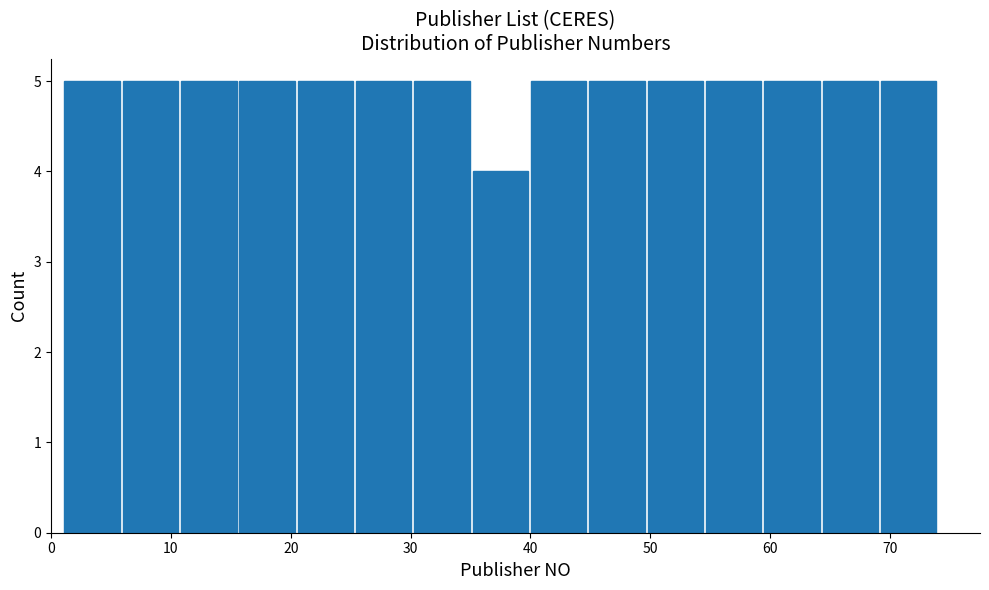

Reading left to right, list every bar in this chart as the range it spans on the x-axis followed by its height. Neither the bar edges nor the heights are printed on the chart, so give them approximately, as read against the axes.

1 to 6: 5
6 to 11: 5
11 to 16: 5
16 to 20: 5
20 to 25: 5
25 to 30: 5
30 to 35: 5
35 to 40: 4
40 to 45: 5
45 to 50: 5
50 to 55: 5
55 to 59: 5
59 to 64: 5
64 to 69: 5
69 to 74: 5